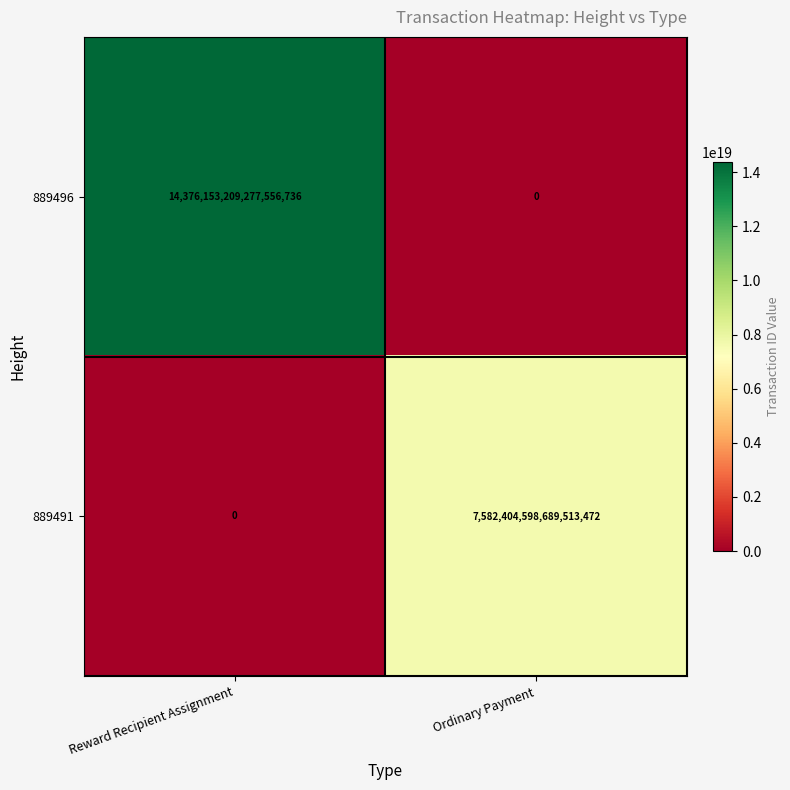

Which series has the largest total across all categories?

889496